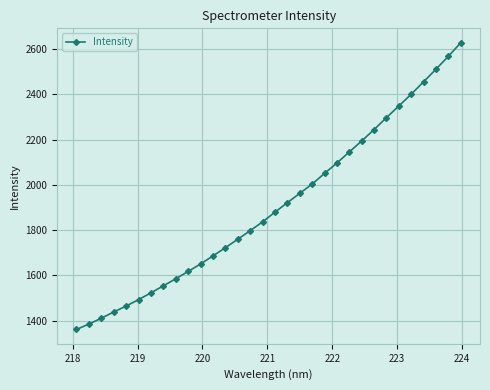

True or false: there are more than 2 points higher than both neighbors.

False